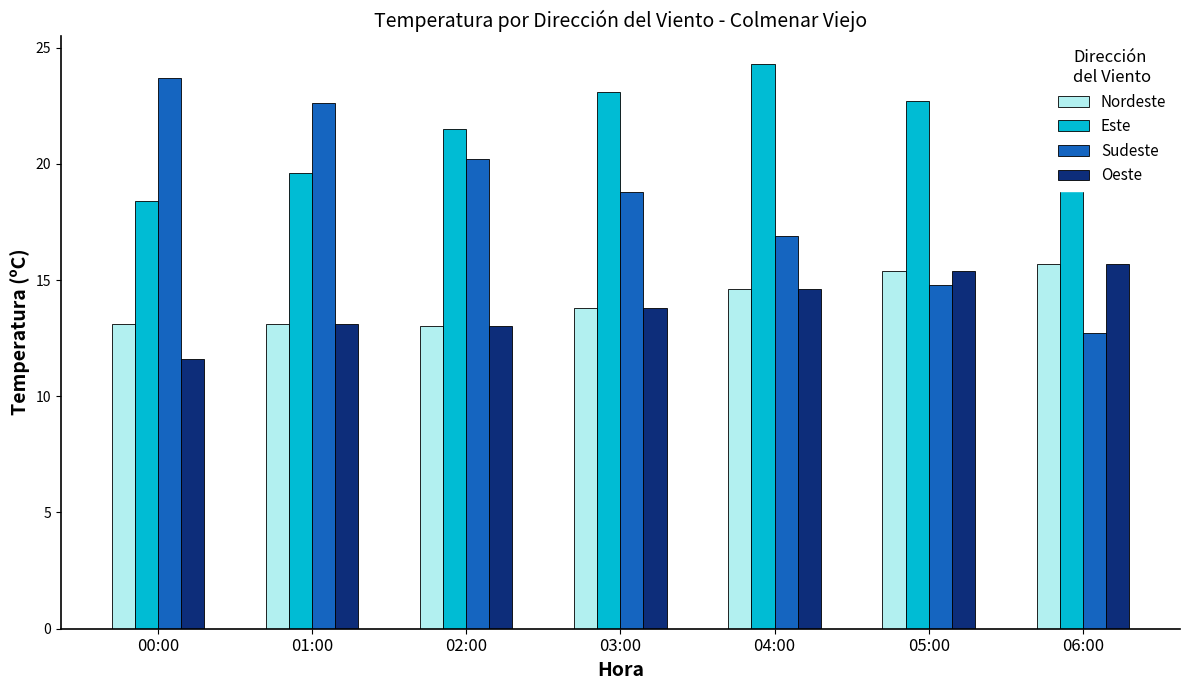

At which category is the sum across all series the highest?

04:00